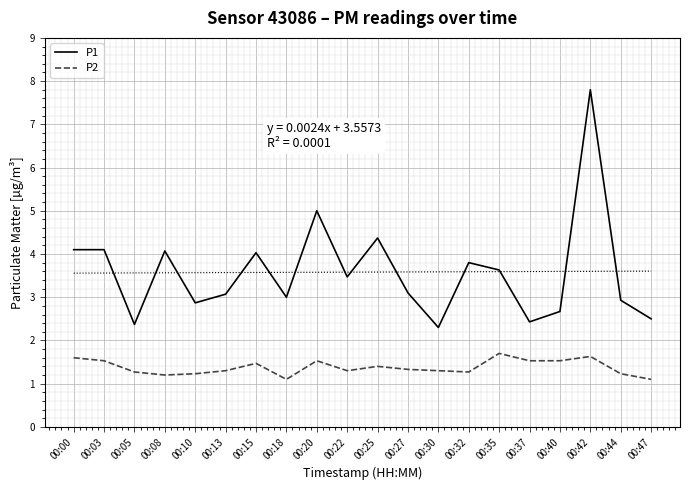

True or false: P2 has more than 0 interior local peaks.

True